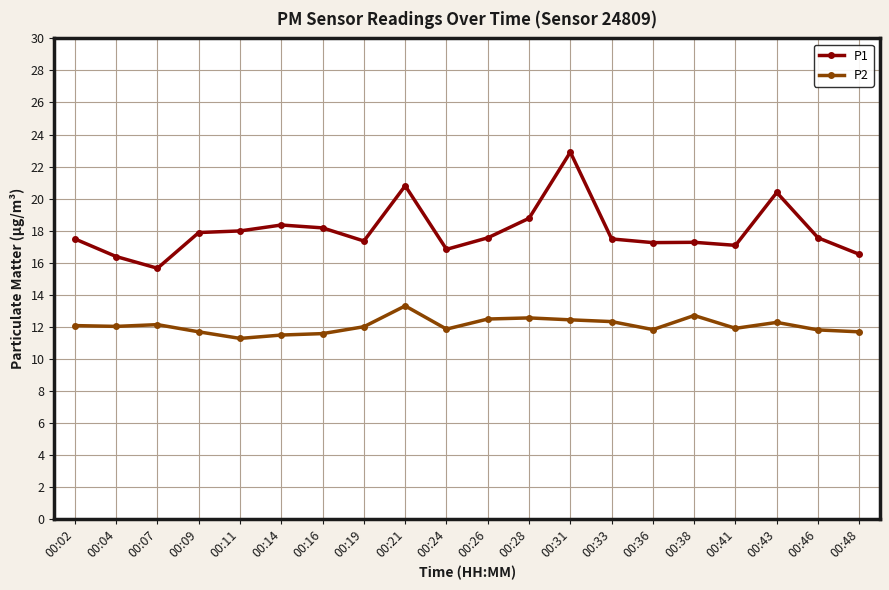

Is the value of P1 at 00:04 greater than the value of P2 at 00:09?

Yes